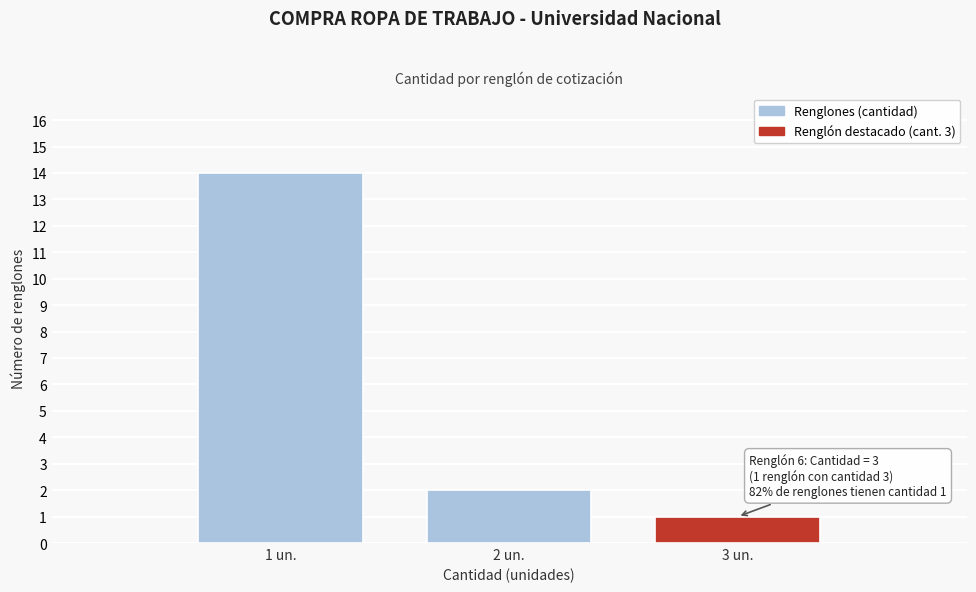

Reading right to left, what are all the values shown in this chart?

3 un.=1	2 un.=2	1 un.=14